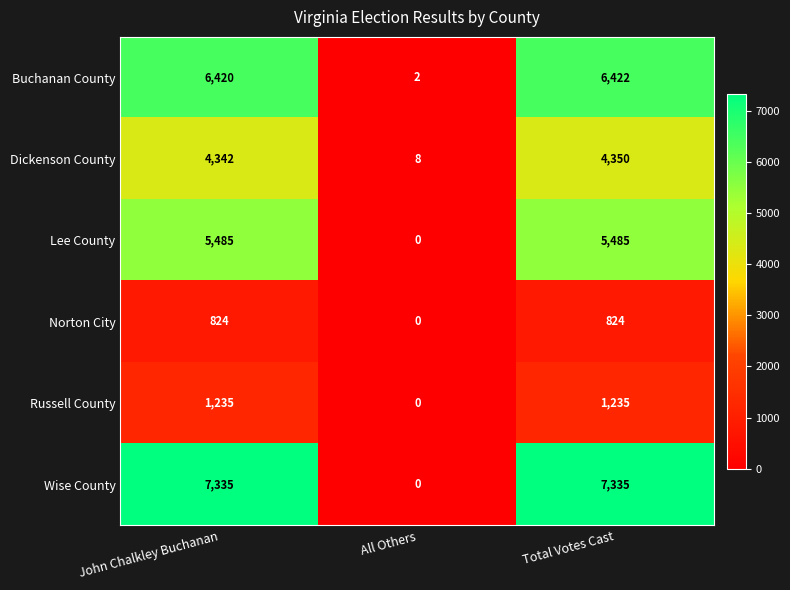

What is the difference between the second highest and minimum values in the Lee County series?

5485